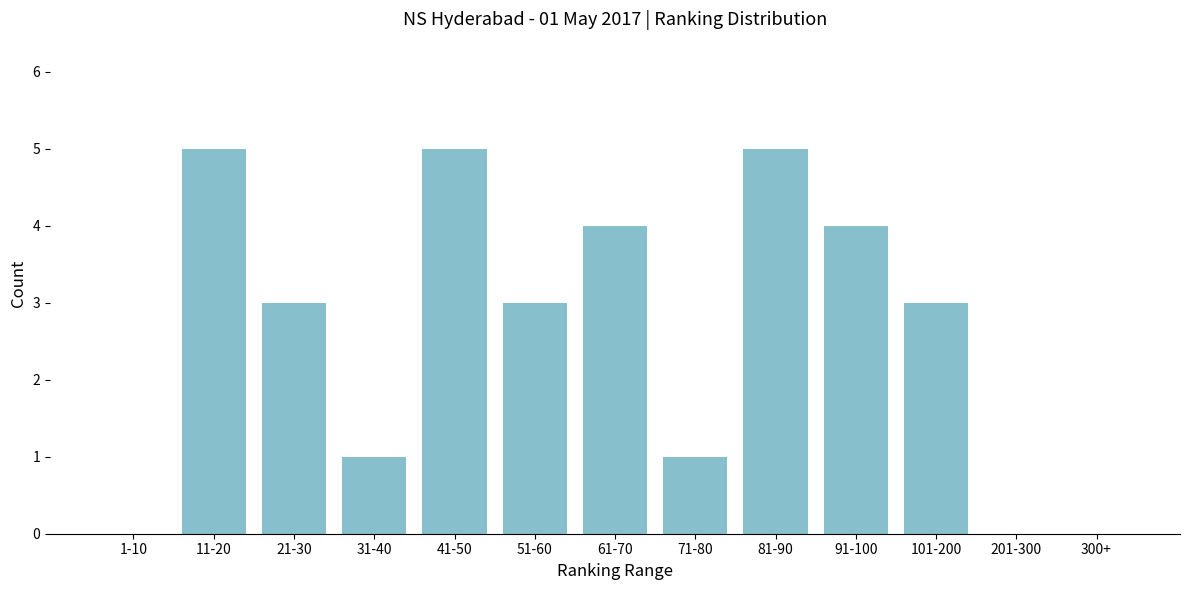

Reading left to right, extract all data points from this chart.

1-10=0	11-20=5	21-30=3	31-40=1	41-50=5	51-60=3	61-70=4	71-80=1	81-90=5	91-100=4	101-200=3	201-300=0	300+=0